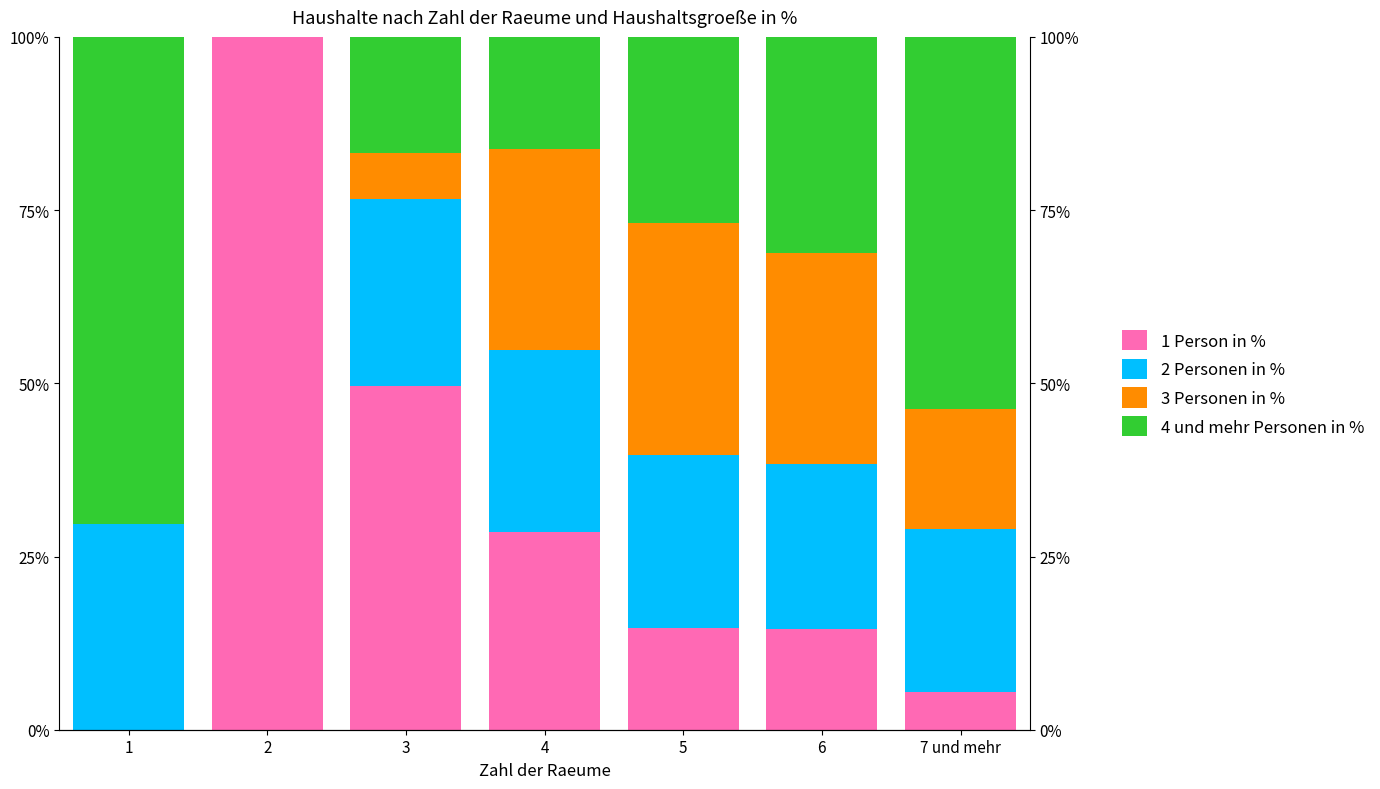

At 5, list the series in order from largest to smallest.

3 Personen in %, 4 und mehr Personen in %, 2 Personen in %, 1 Person in %